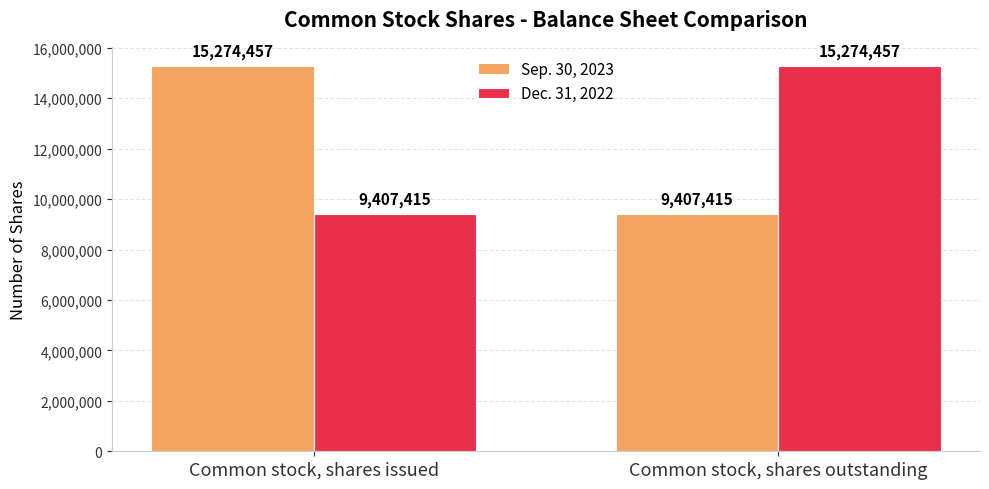

What is the label of the 2nd bar from the right?

Common stock, shares issued